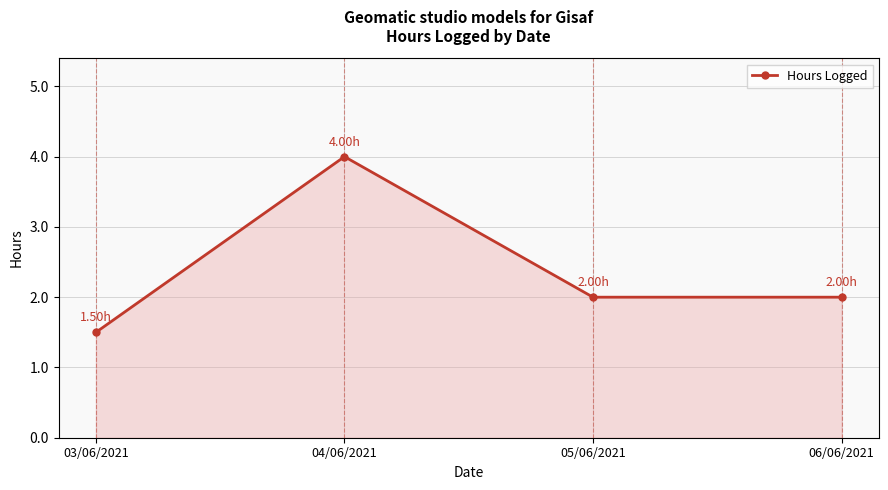

Between 03/06/2021 and 04/06/2021, which is larger?

04/06/2021